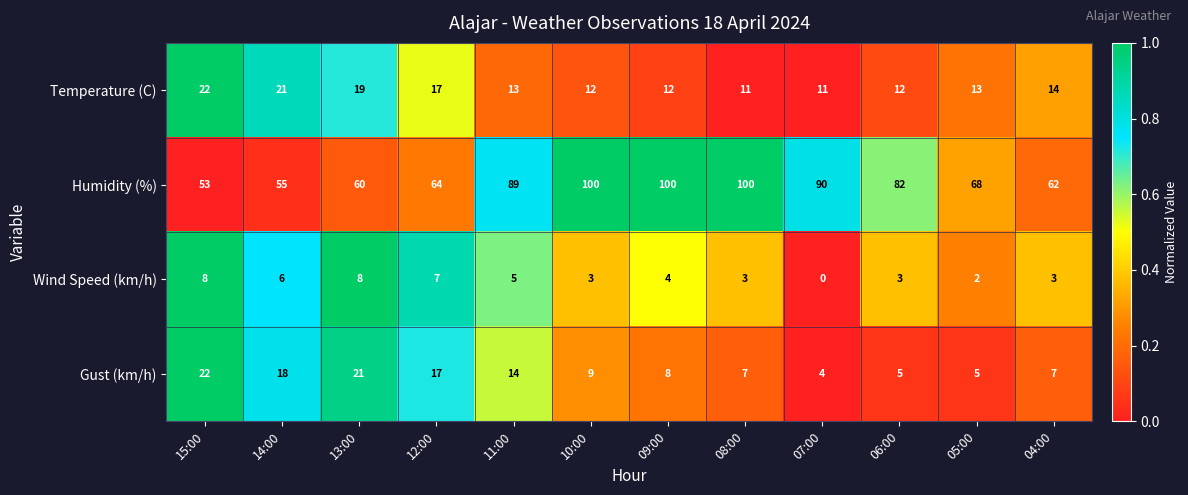

At 05:00, list the series in order from largest to smallest.

Humidity (%), Temperature (C), Gust (km/h), Wind Speed (km/h)